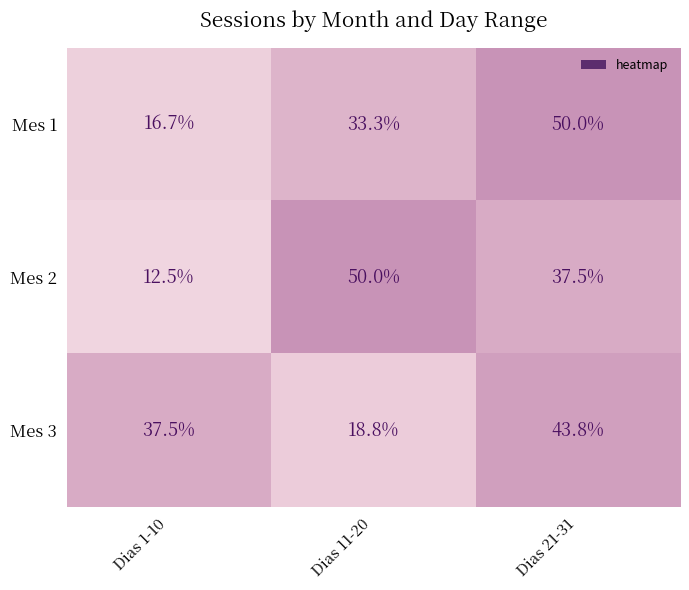

What is the greatest value displayed?

50.0